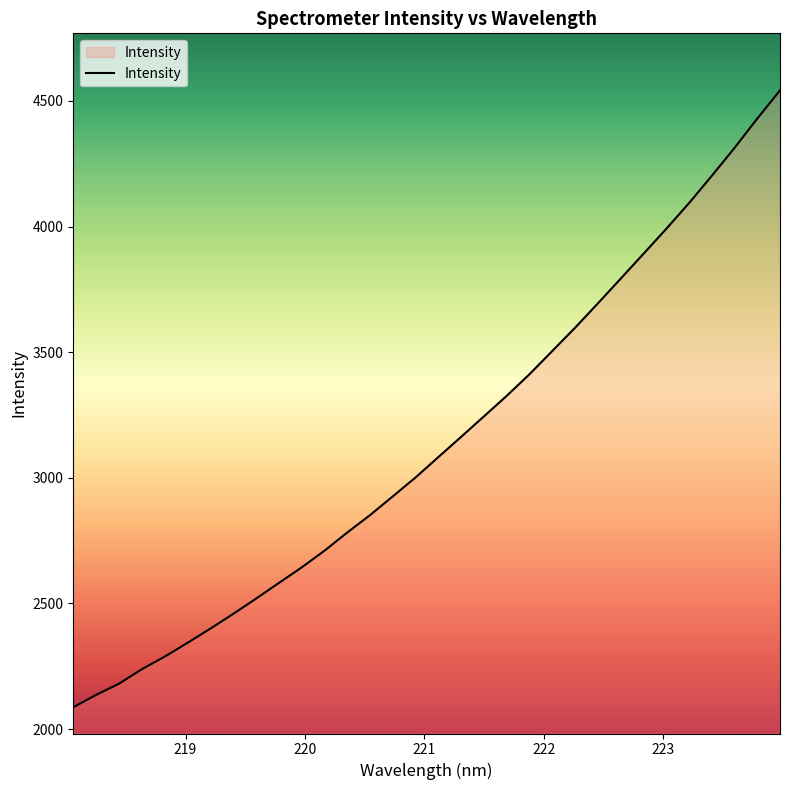

Count the number of values greater than 3082.

16